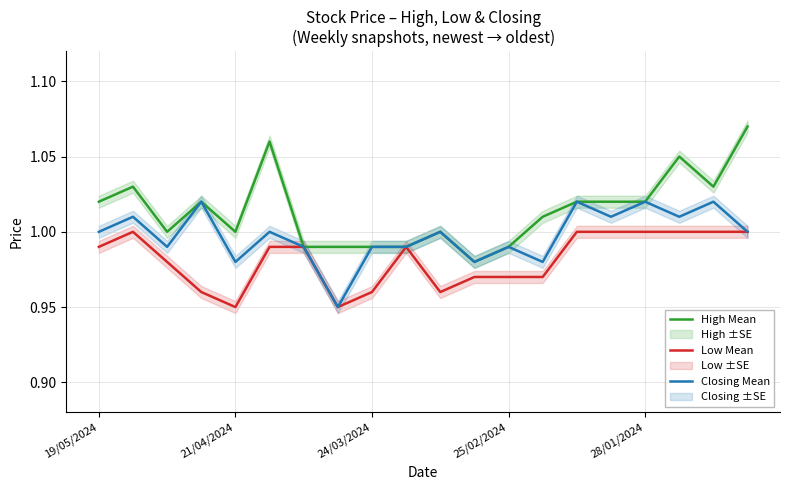

What is the sum of all Low Mean values?

19.6